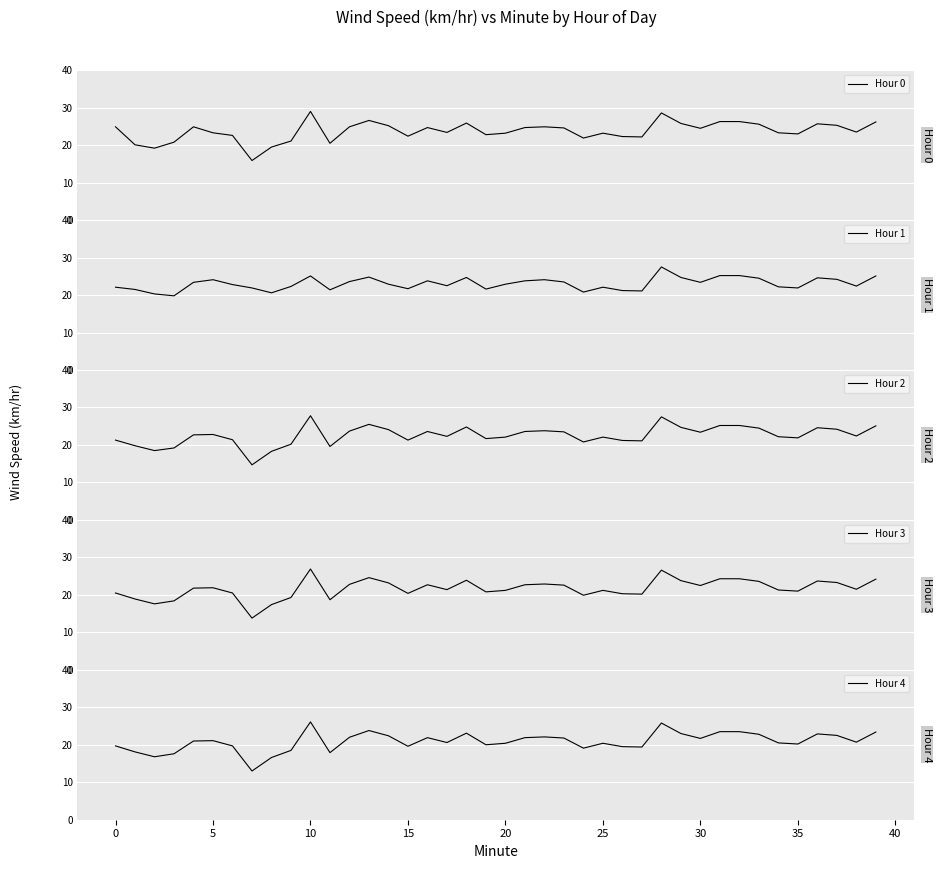

What are all the series names shown in the legend?

Hour 0, Hour 1, Hour 2, Hour 3, Hour 4